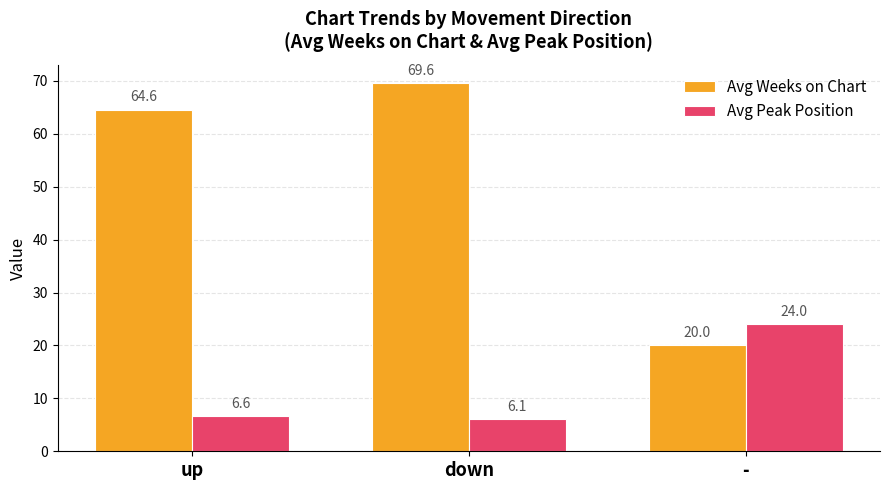

What is the label of the 3rd bar from the left?

-